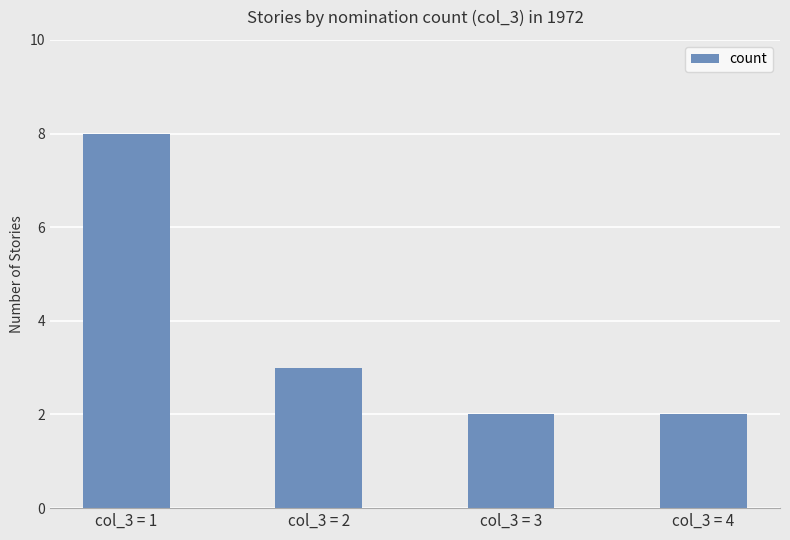

What is the greatest value displayed?

8